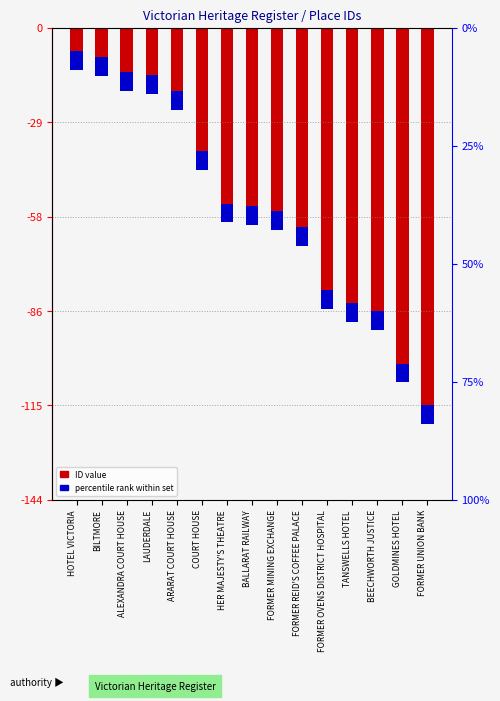

Which series has the largest total across all categories?

percentile rank within set